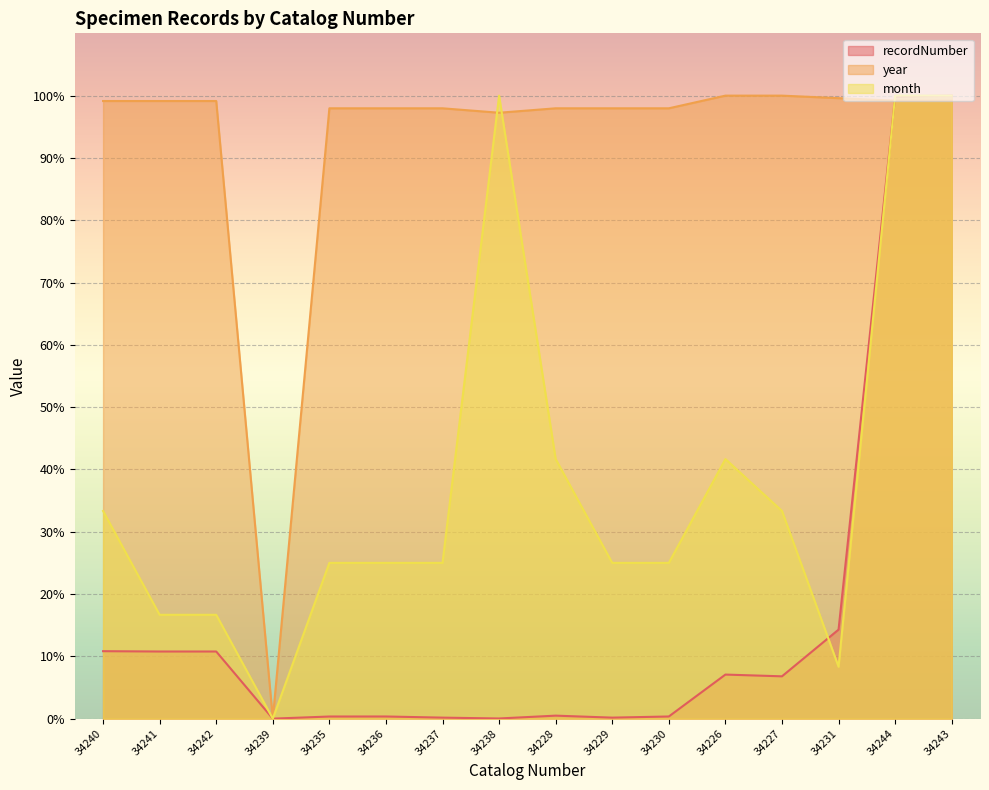

How many categories are shown in the chart?

16